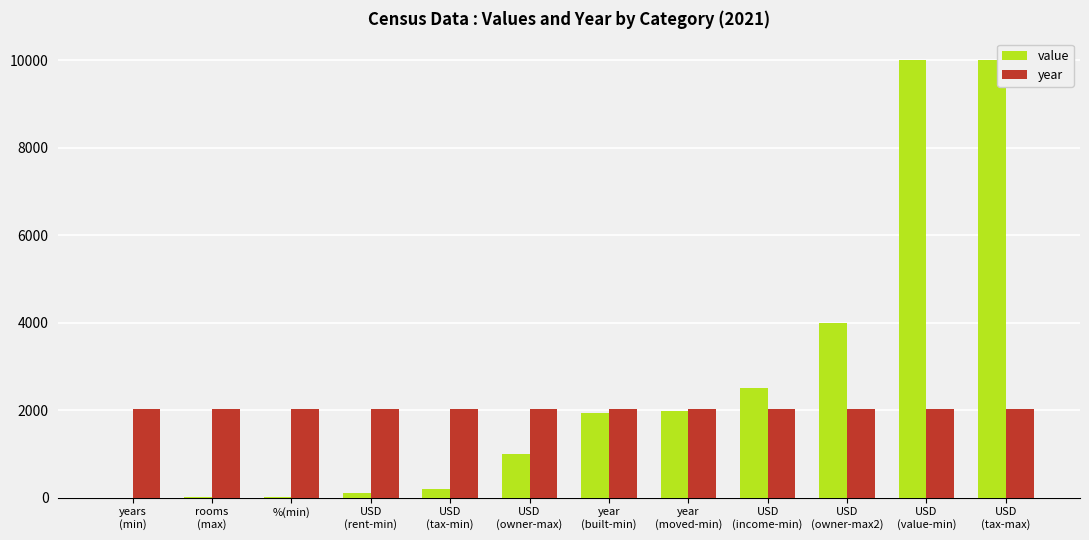

Count the number of data series in this chart.

2